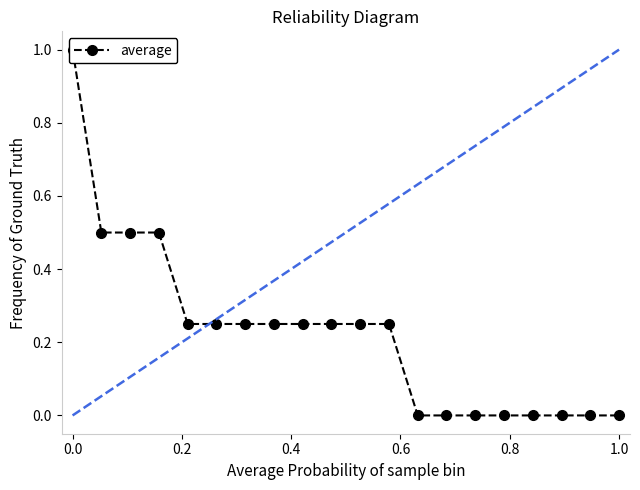

Reading left to right, what are all the values shown in this chart?

1.0	0.5	0.5	0.5	0.2	0.2	0.2	0.2	0.2	0.2	0.2	0.2	0.0	0.0	0.0	0.0	0.0	0.0	0.0	0.0